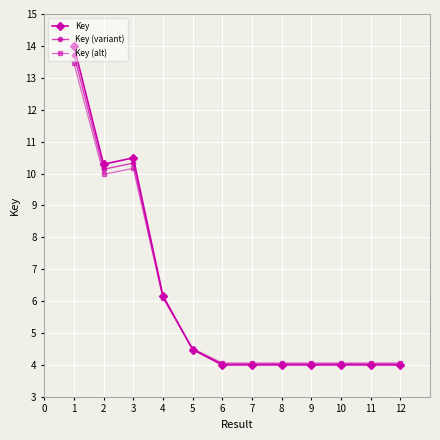

Reading left to right, transcribe all the data shown in this chart.

Key: 14.0	10.3	10.5	6.2	4.5	4.0	4.0	4.0	4.0	4.0	4.0	4.0
Key (variant): 13.7	10.1	10.3	6.1	4.5	4.0	4.0	4.0	4.0	4.0	4.0	4.0
Key (alt): 13.5	10.0	10.2	6.1	4.5	4.1	4.1	4.1	4.1	4.1	4.1	4.1